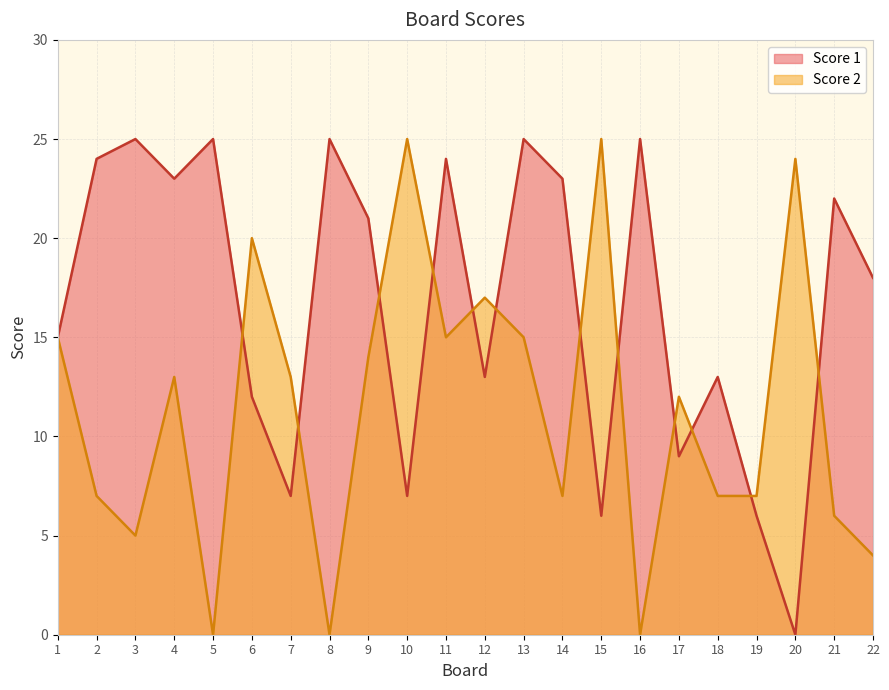

What is the difference between the second highest and second lowest values in the Score 2 series?

25